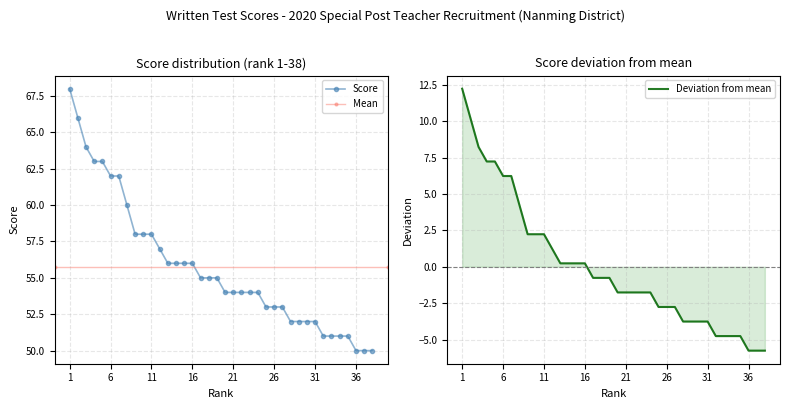

What is the ratio of the value at 8 to the value at 26?

1.1